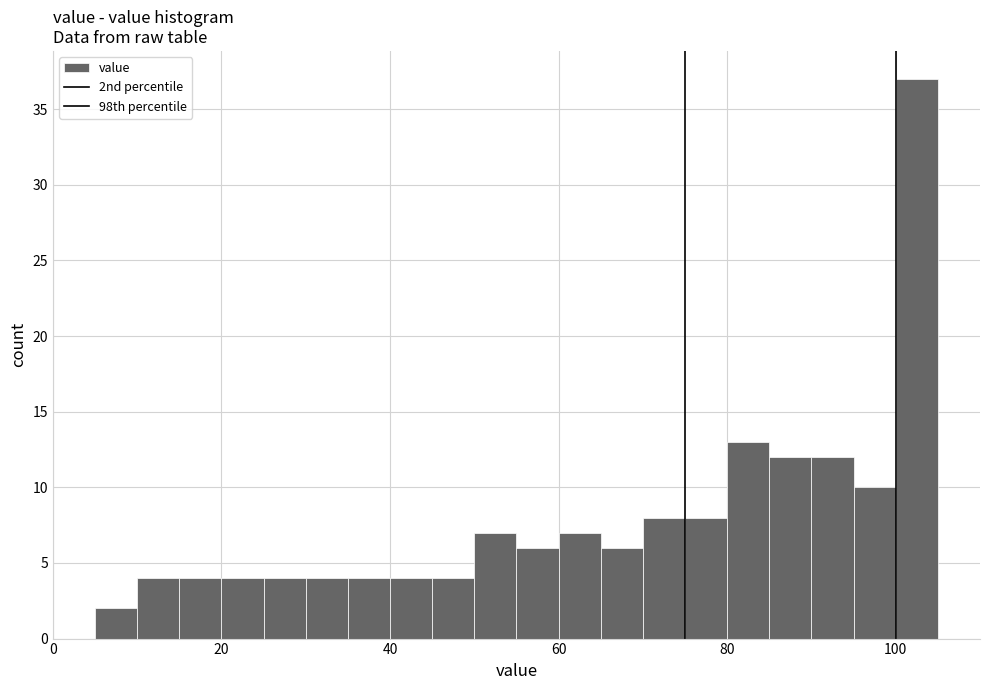

Read against the x-axis, roughly where is the centre of the tallest bar?

102